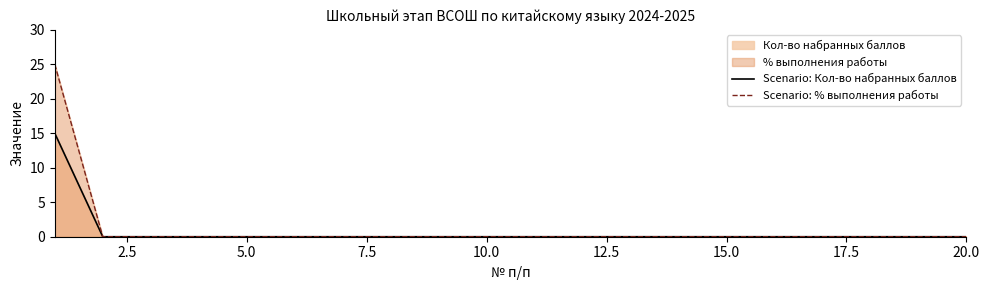

True or false: Scenario: Кол-во набранных баллов has more than 2 interior local peaks.

False